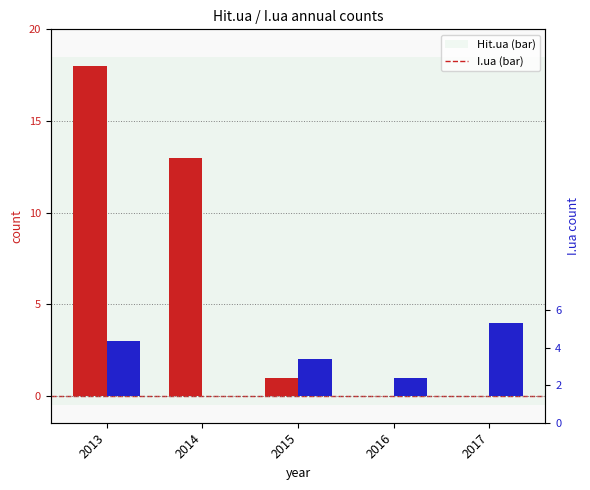

What is the approximate value of I.ua at 2013?

3